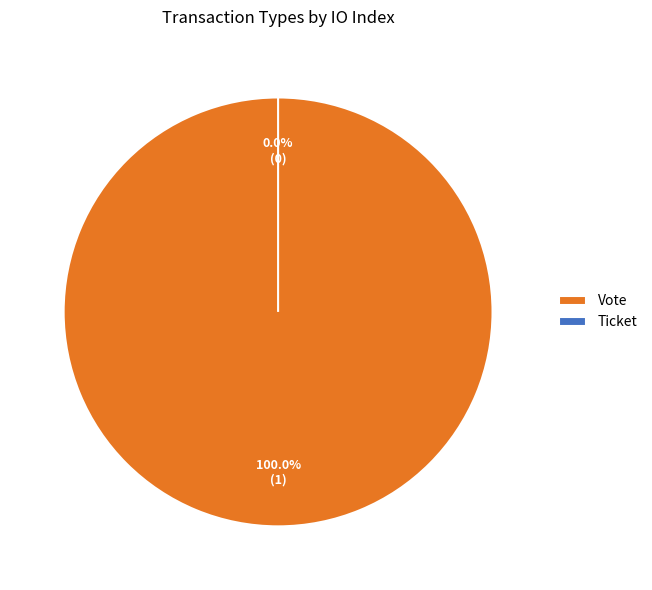

To the nearest percent, what is the difference between the Vote and Ticket slice percentages?

100%